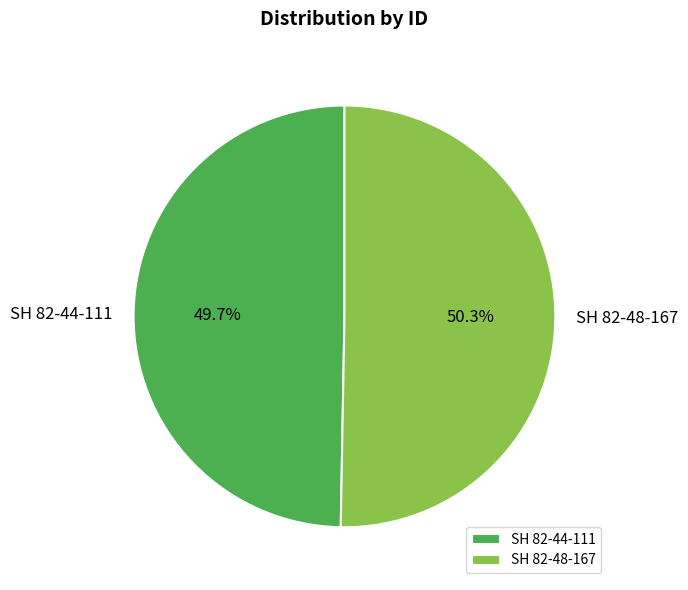

To the nearest percent, what portion does SH 82-44-111 represent?

50%